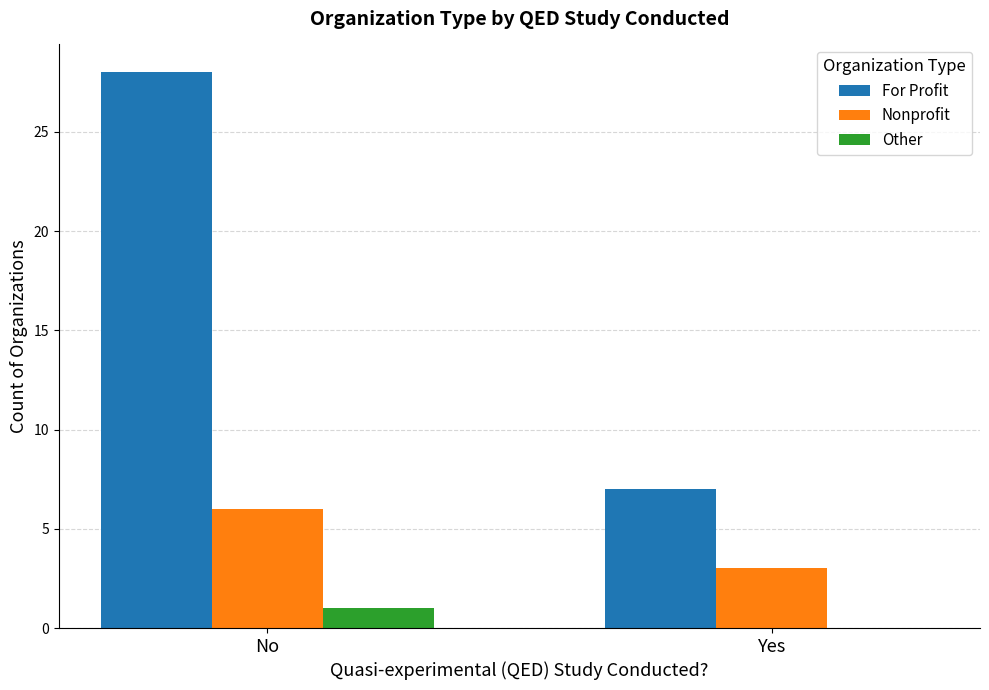

Which series changed the most between No and Yes?

For Profit